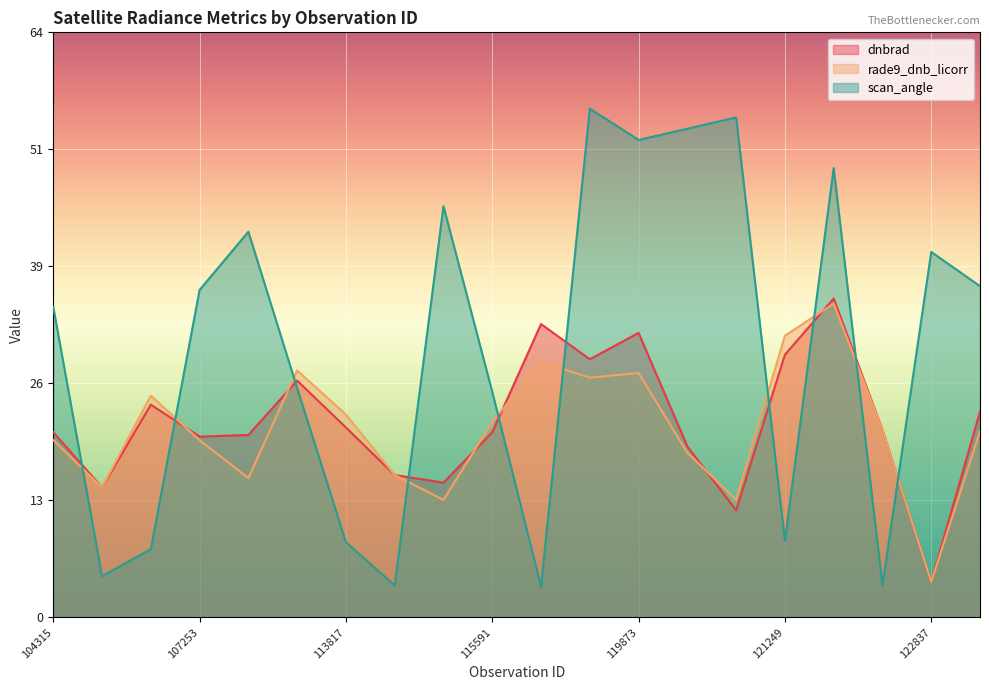

In scan_angle, how many points are higher than both neighbors (excluding endpoints)?

6